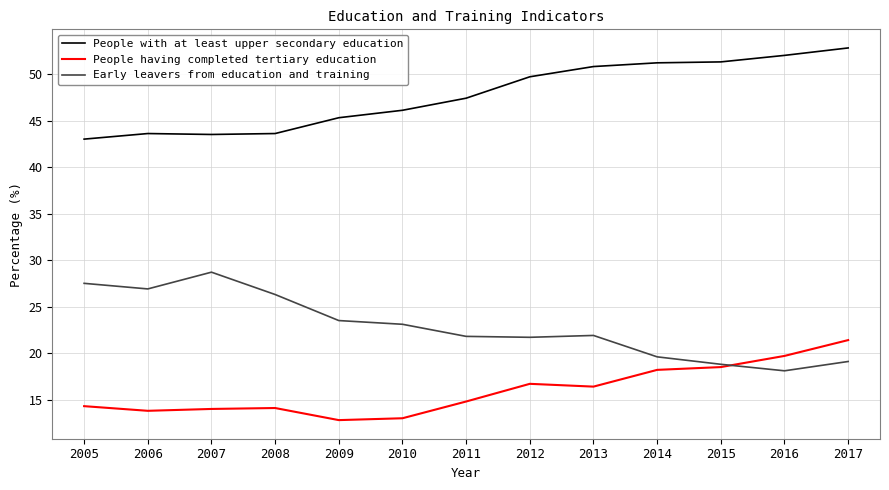

Which category has the highest value across all series?

2017